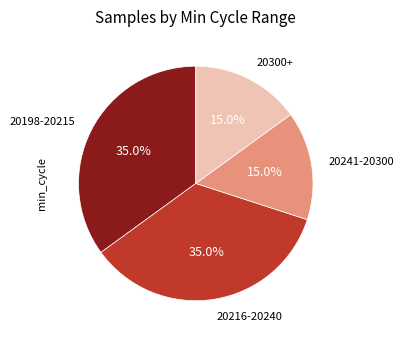

What portion of the pie excludes 20241-20300?

85.0%